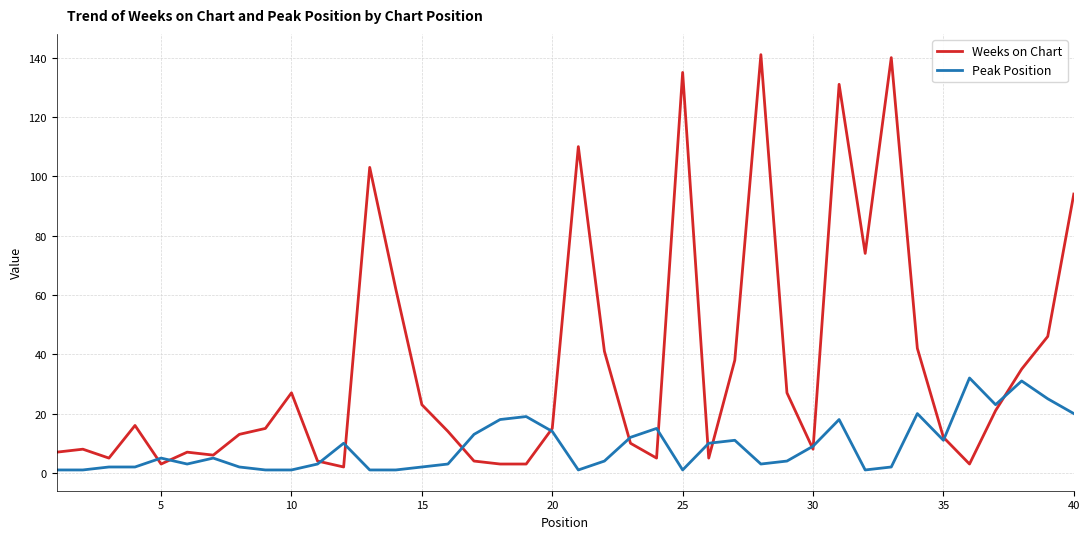

Which series ends up on top after the final intersection of Peak Position and Weeks on Chart?

Weeks on Chart